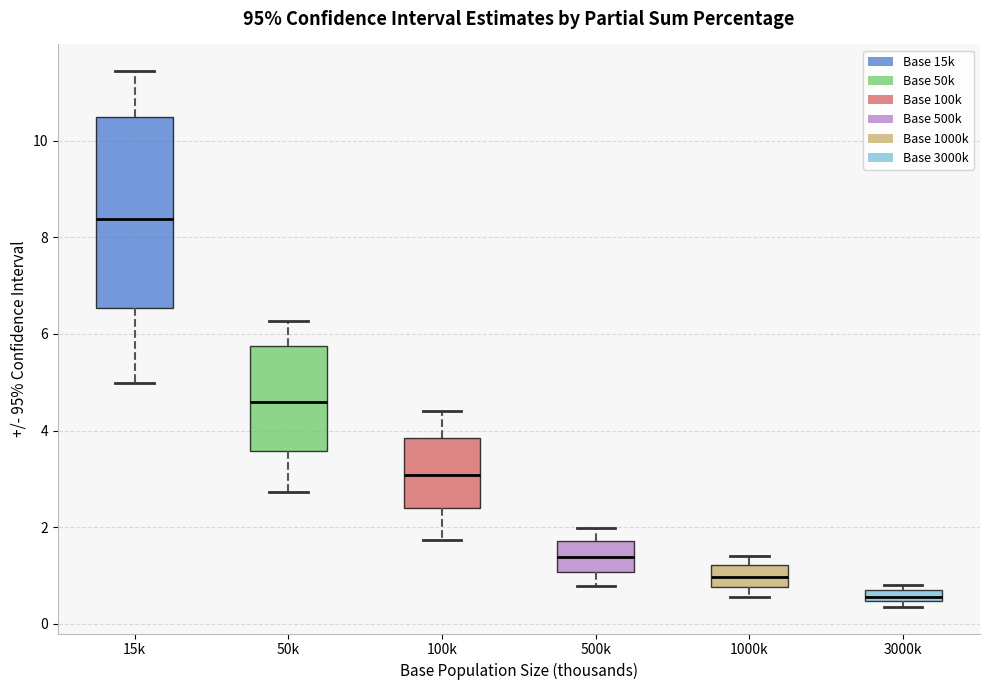

Where does the lower whisker of the box for 100k end on the y-axis? The values are not printed on the chart, so give them approximately, as read against the axis.

1.8